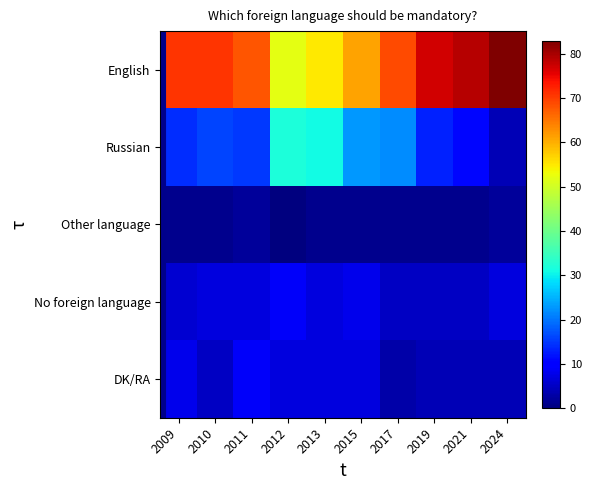

Which has a higher value, 2011 or 2024?

2024